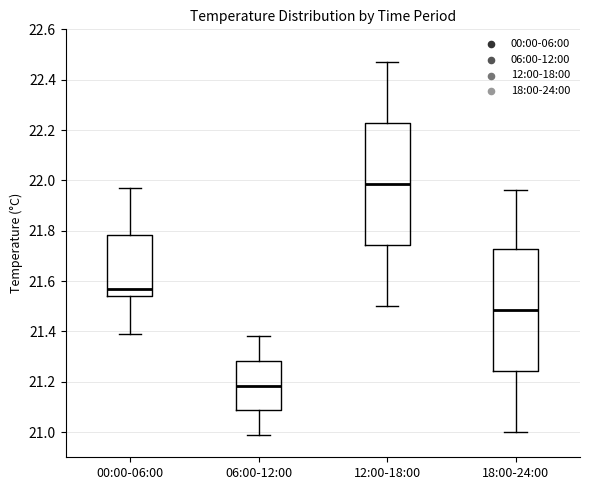

Where does the upper whisker of the box for 18:00-24:00 end on the y-axis? The values are not printed on the chart, so give them approximately, as read against the axis.

21.96